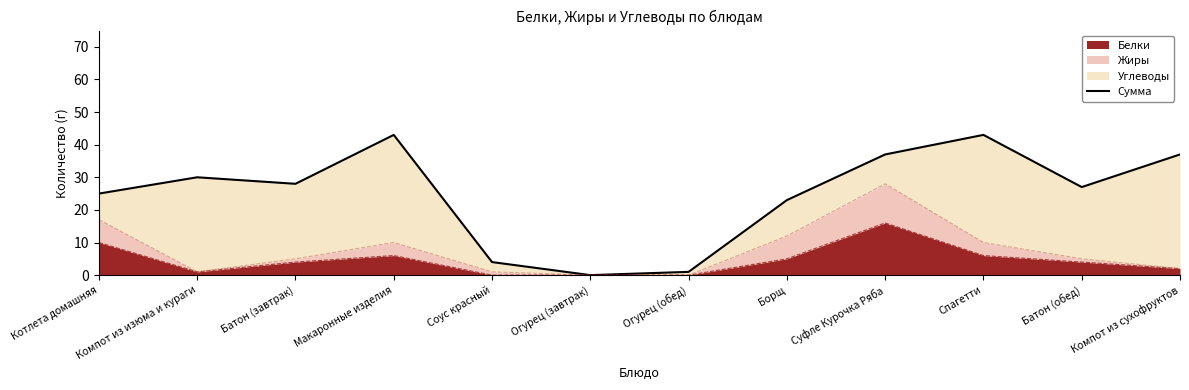

What is the label of the 5th point from the left?

Соус красный